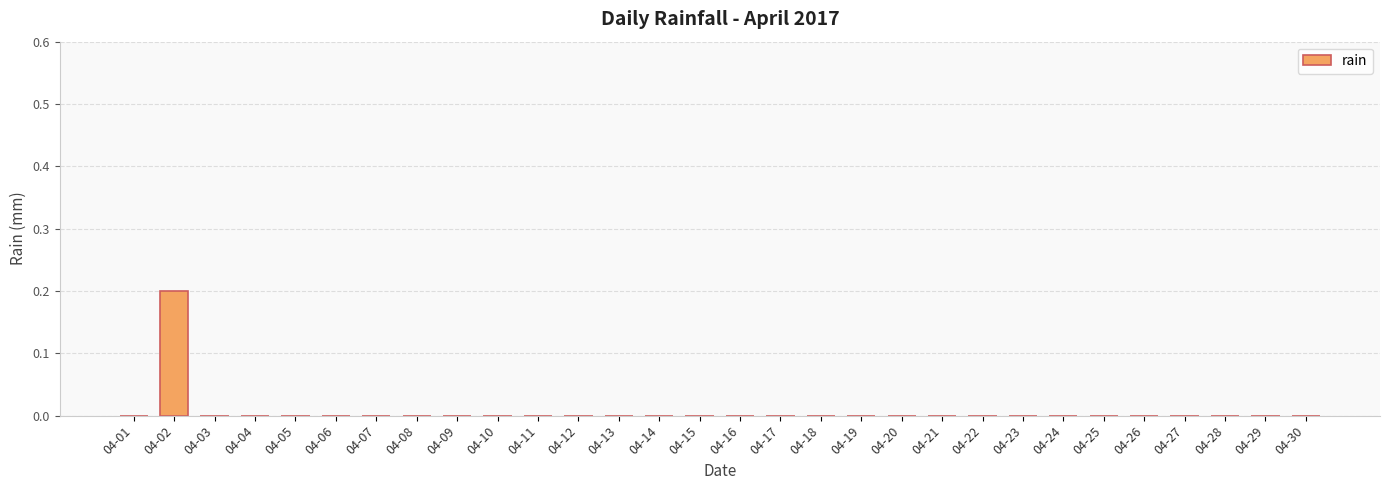

Reading right to left, list all the values displayed in this chart.

04-30=0.0	04-29=0.0	04-28=0.0	04-27=0.0	04-26=0.0	04-25=0.0	04-24=0.0	04-23=0.0	04-22=0.0	04-21=0.0	04-20=0.0	04-19=0.0	04-18=0.0	04-17=0.0	04-16=0.0	04-15=0.0	04-14=0.0	04-13=0.0	04-12=0.0	04-11=0.0	04-10=0.0	04-09=0.0	04-08=0.0	04-07=0.0	04-06=0.0	04-05=0.0	04-04=0.0	04-03=0.0	04-02=0.2	04-01=0.0